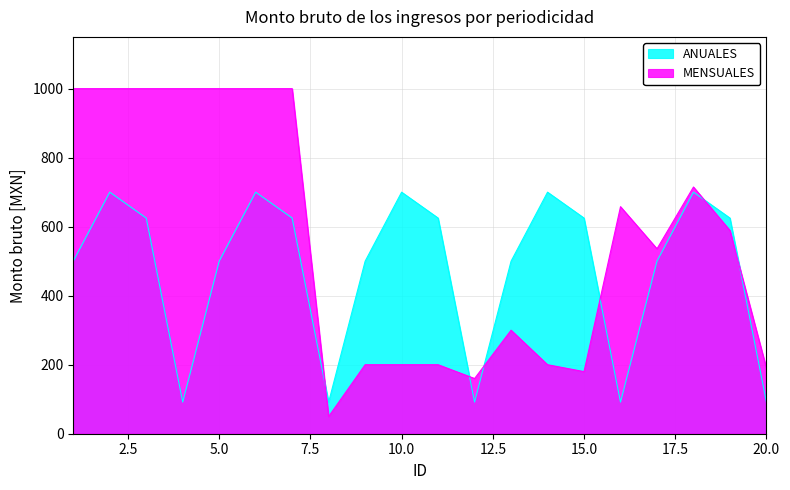

What is the sum of the MENSUALES values at 12 and 5?

1160.0